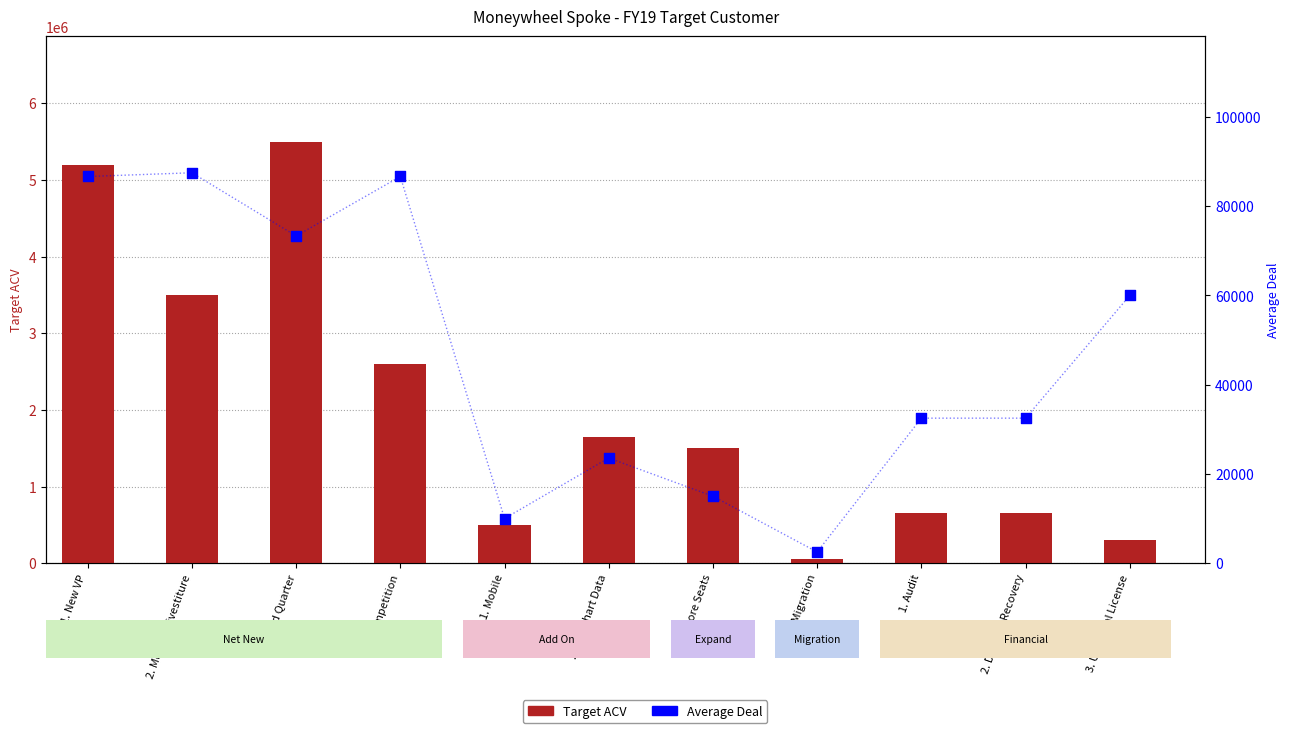

What are all the series names shown in the legend?

Target ACV, Average Deal